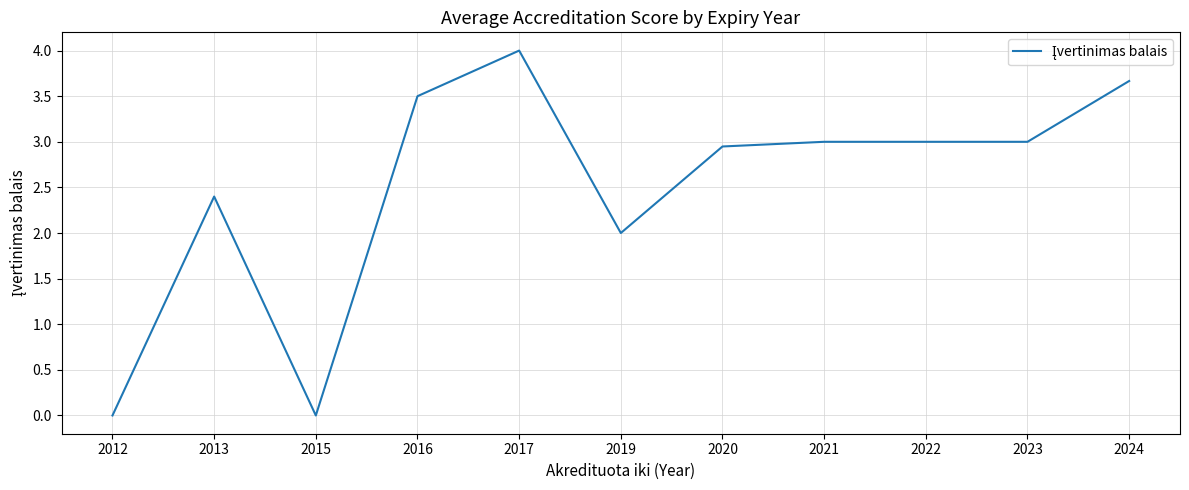

The value at 2023 is 4.5. True or false?

False